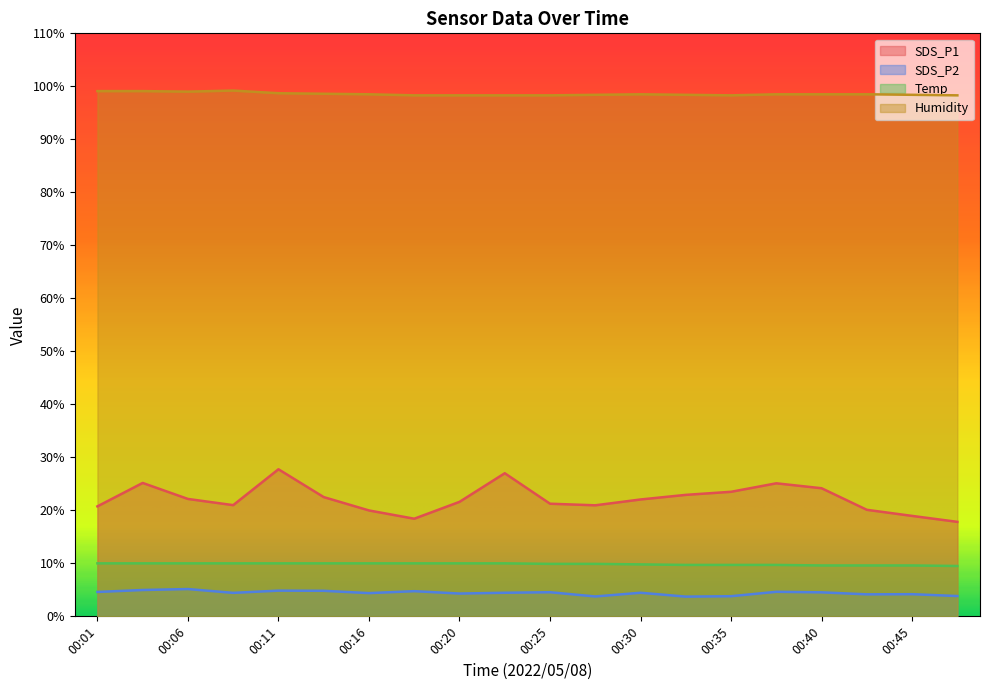

At how many categories does at least one series exceed 84?

20